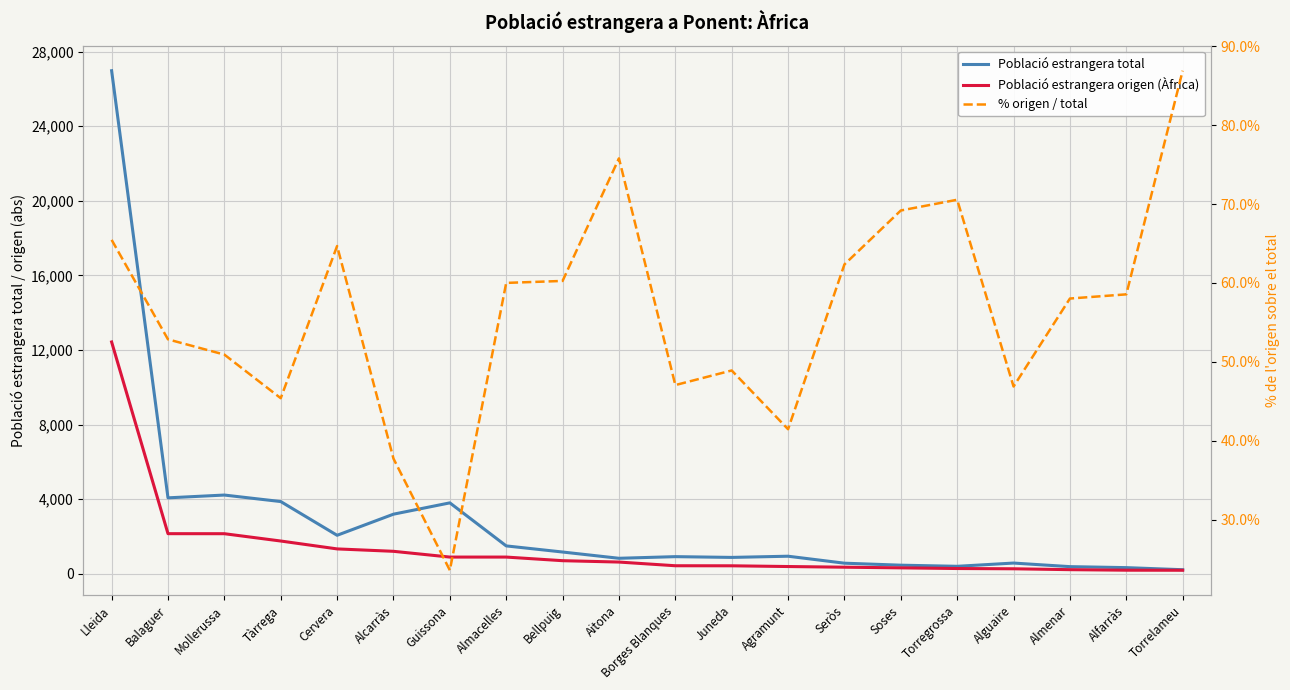

How many data points in % origen / total are above 58?

11